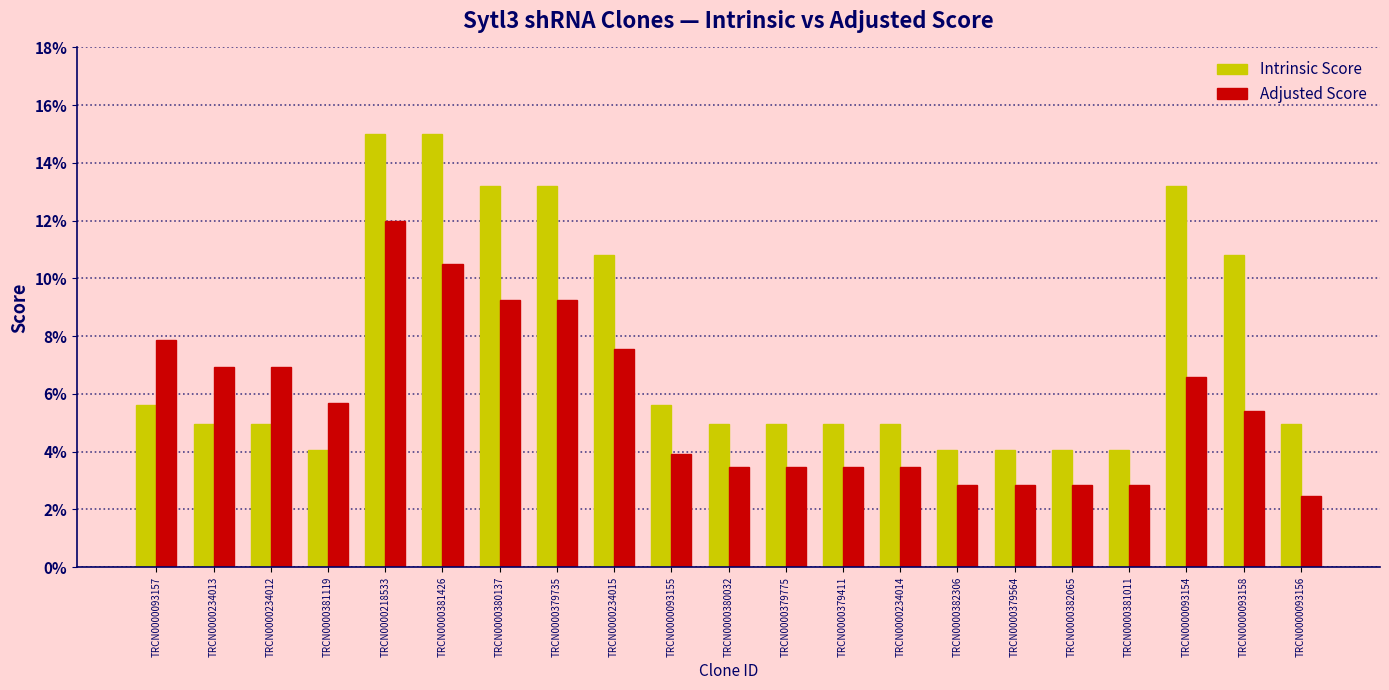

What is the difference between the second highest and second lowest values in the Adjusted Score series?

7.7